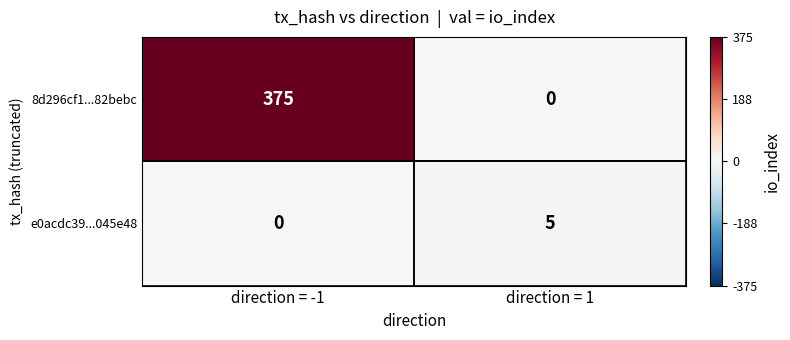

Is it true that e0acdc39...045e48 equals 5 at direction = 1?

True